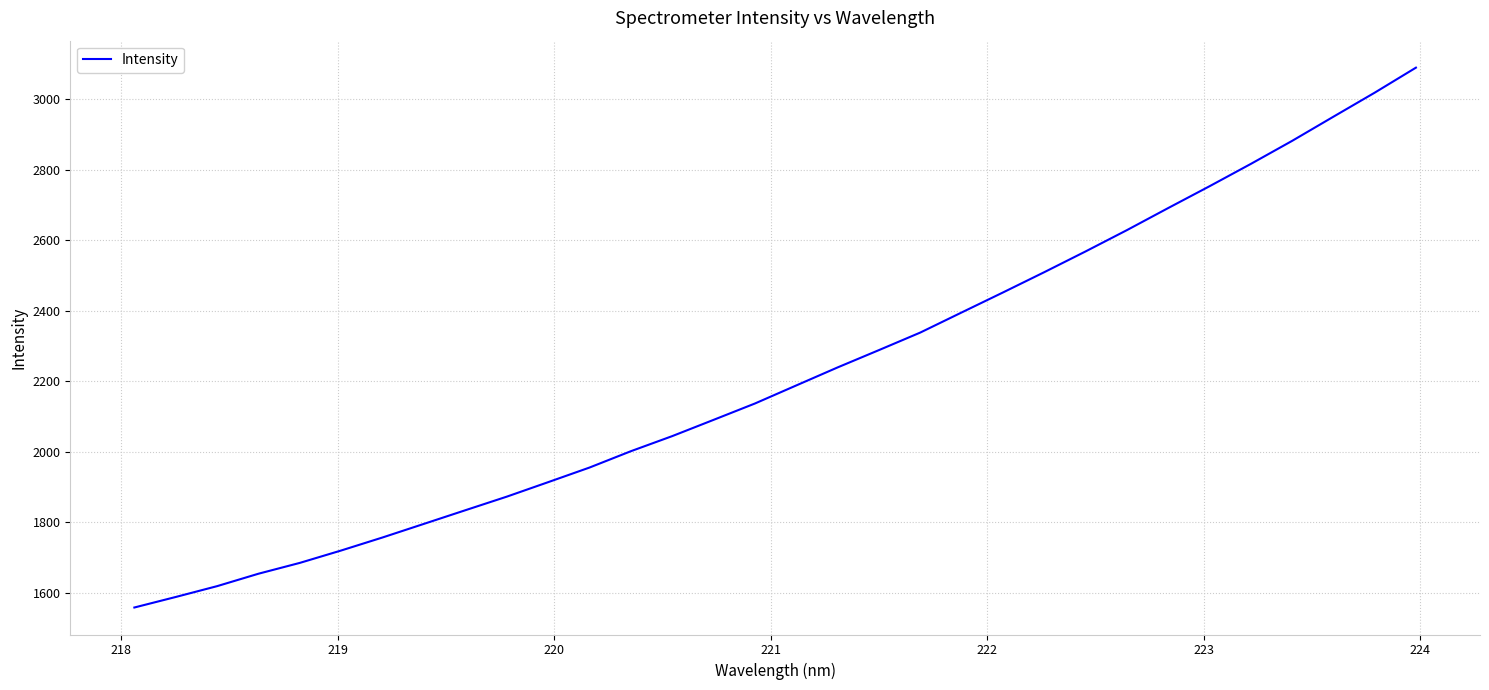

Does the chart display data point markers on the line(s)?

No